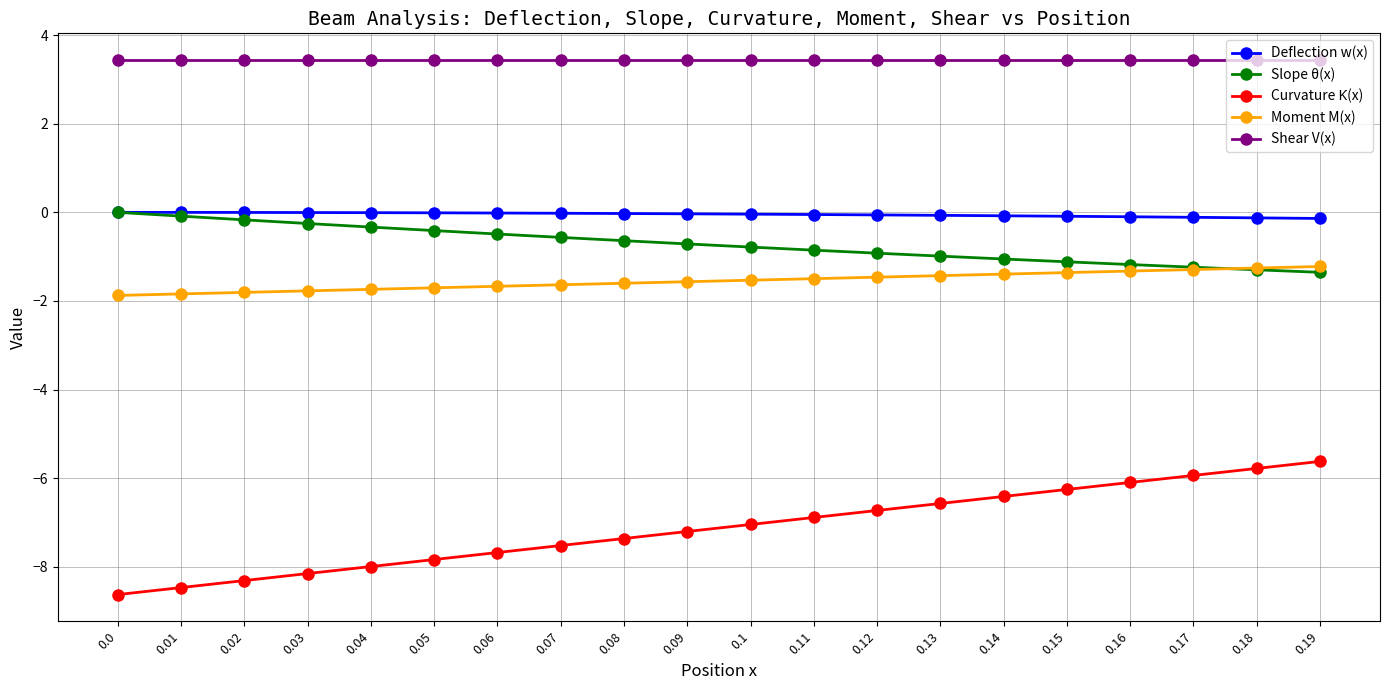

Does the chart display data point markers on the line(s)?

Yes